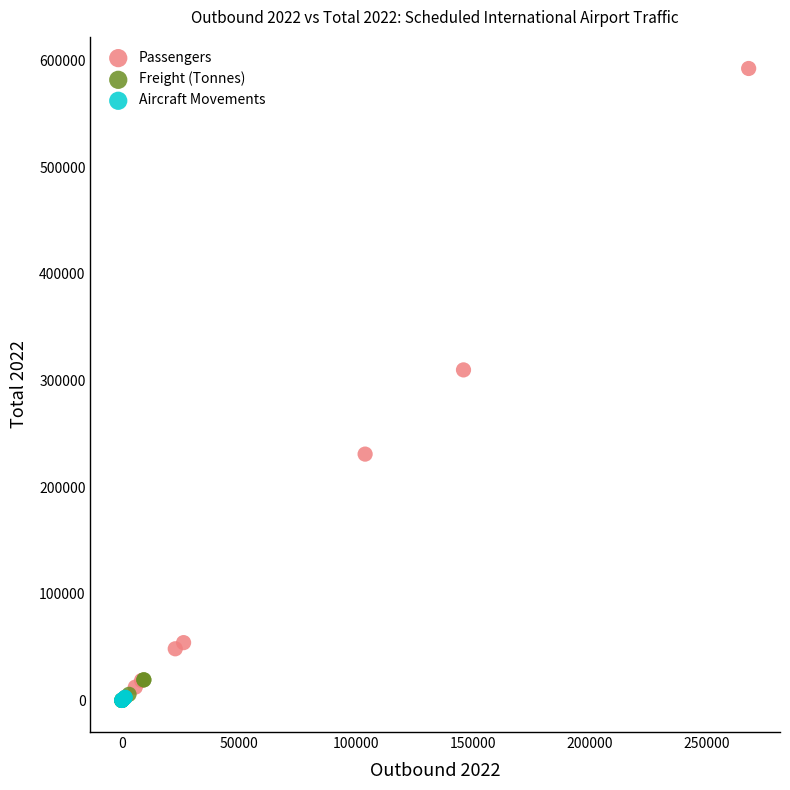

Which series contains the highest Y value?

Passengers